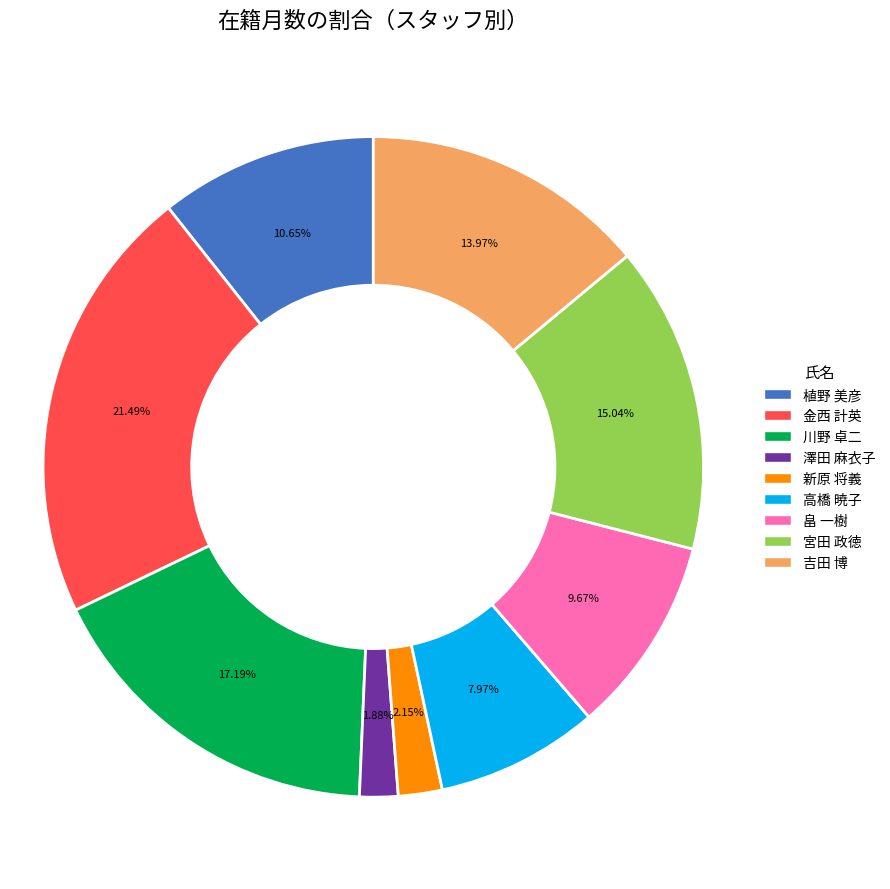

What percentage is the 澤田 麻衣子 slice, to the nearest percent?

2%